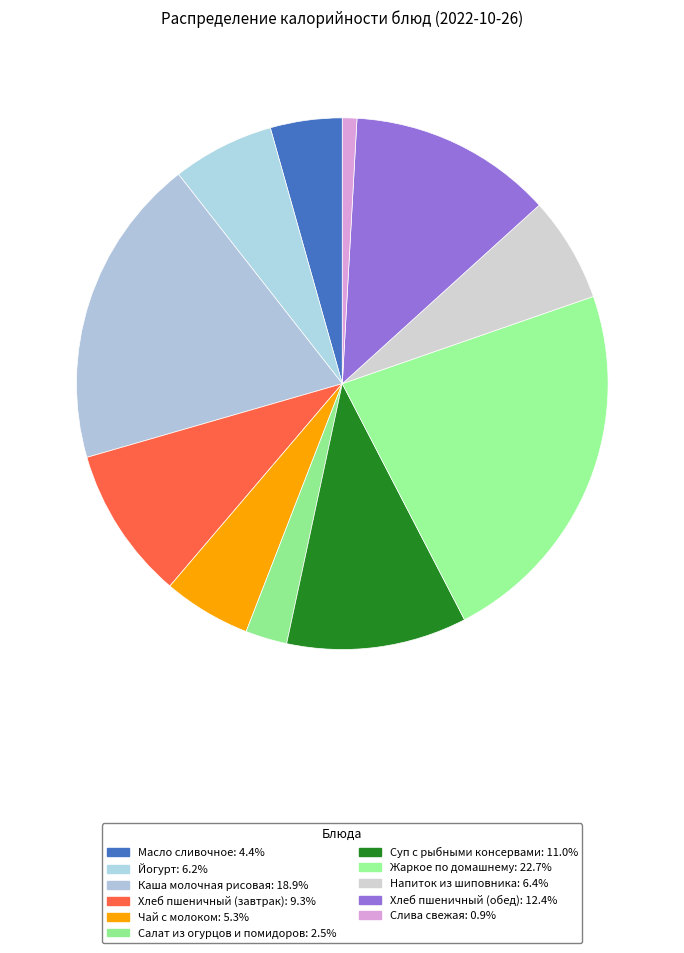

How many segments does this pie chart have?

11